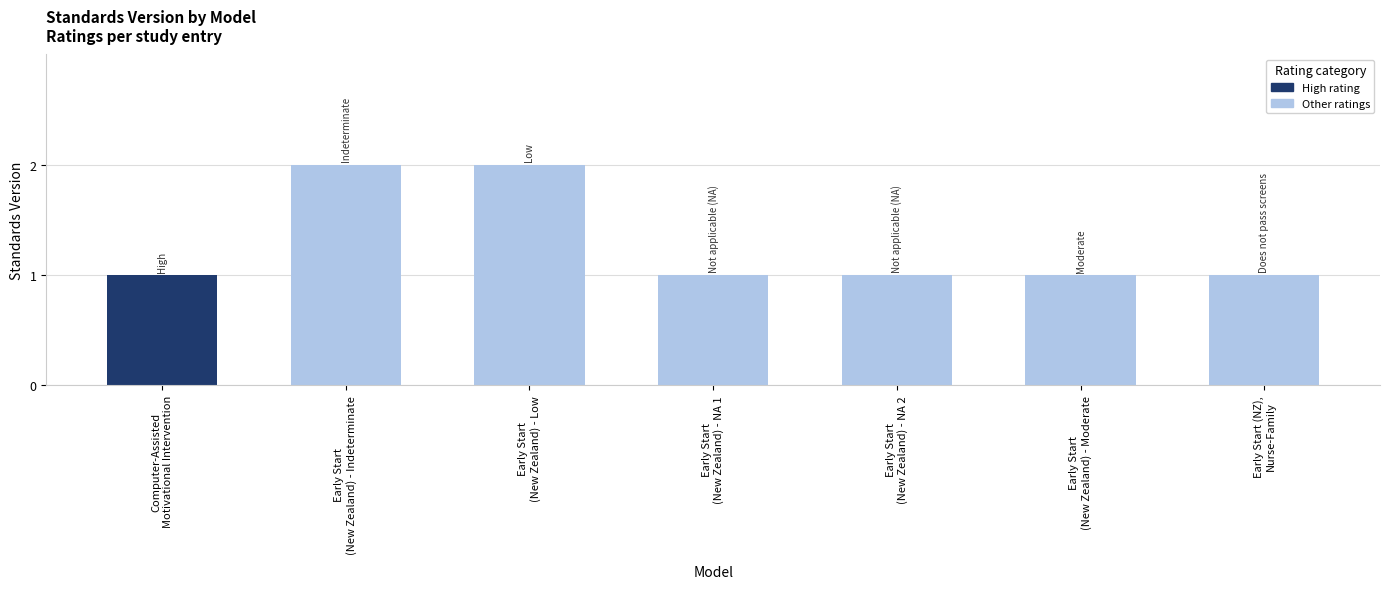

Approximately how many times larger is the value at Early Start
(New Zealand) - Moderate compared to Early Start
(New Zealand) - NA 2?

1.0